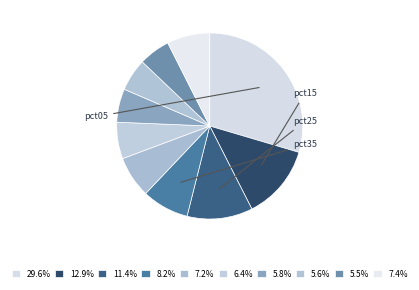

Which category has the biggest portion of the pie?

pct05